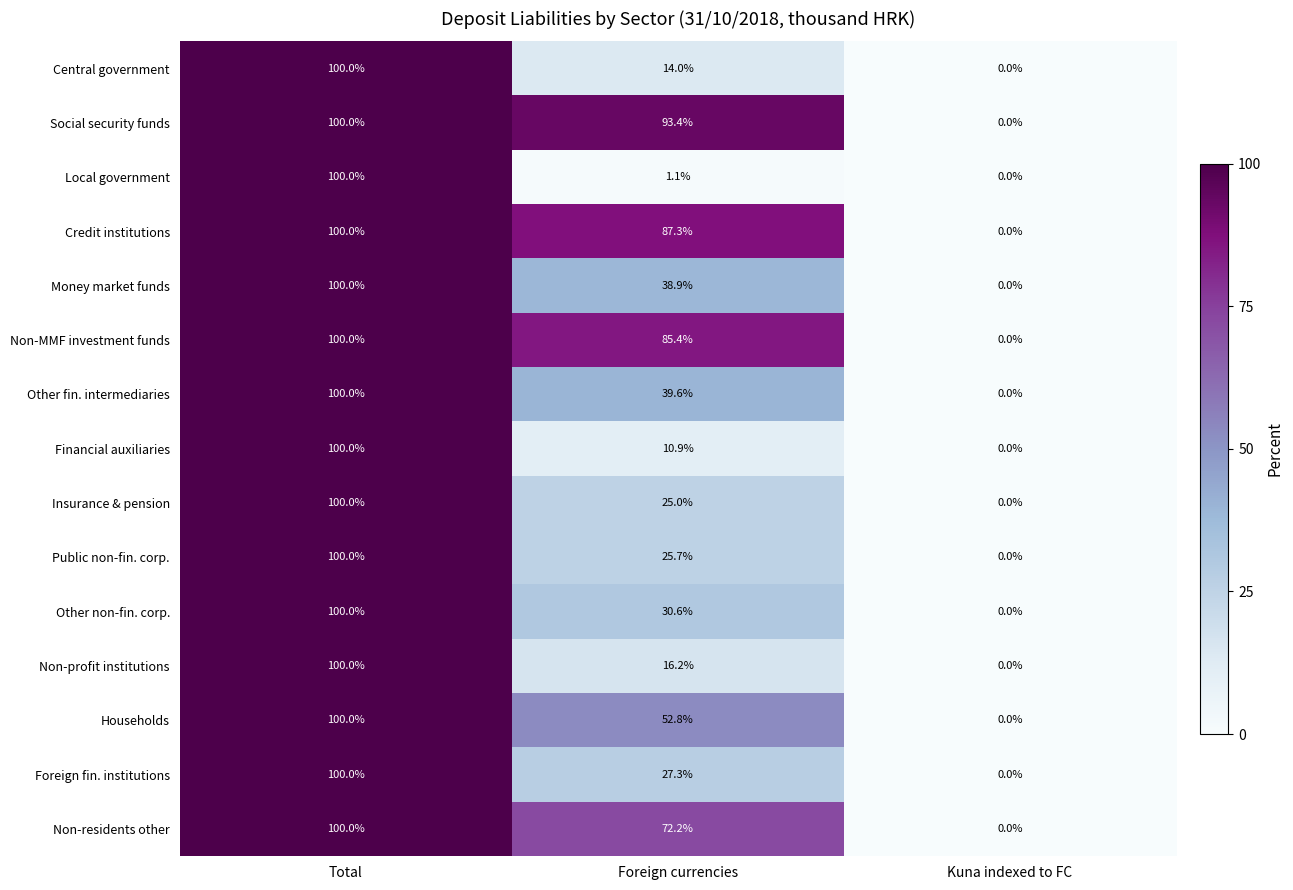

How many data points does each series have?

3